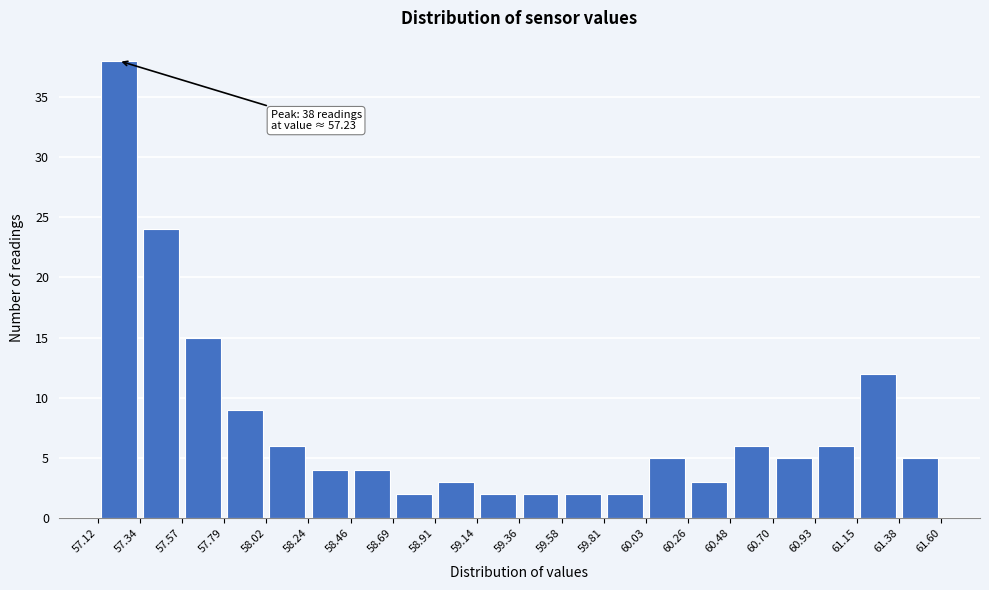

Which range on the x-axis has the tallest bar?

57.12 to 57.34